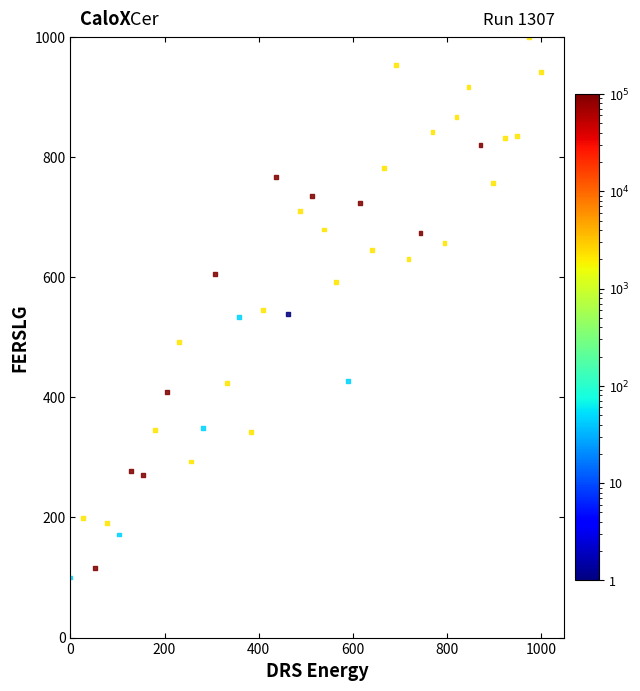

What is the range of Y values (max minus min)?

900.0